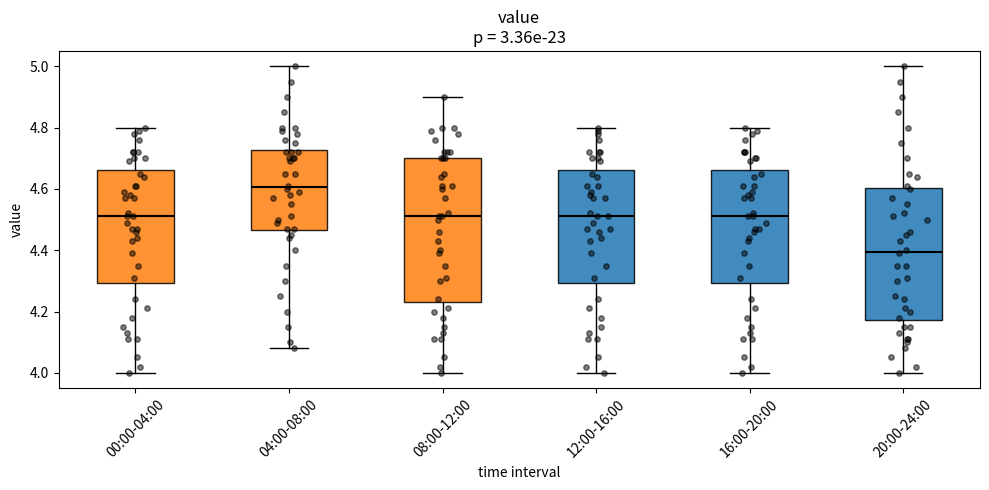

Which box has the highest median line?

04:00-08:00